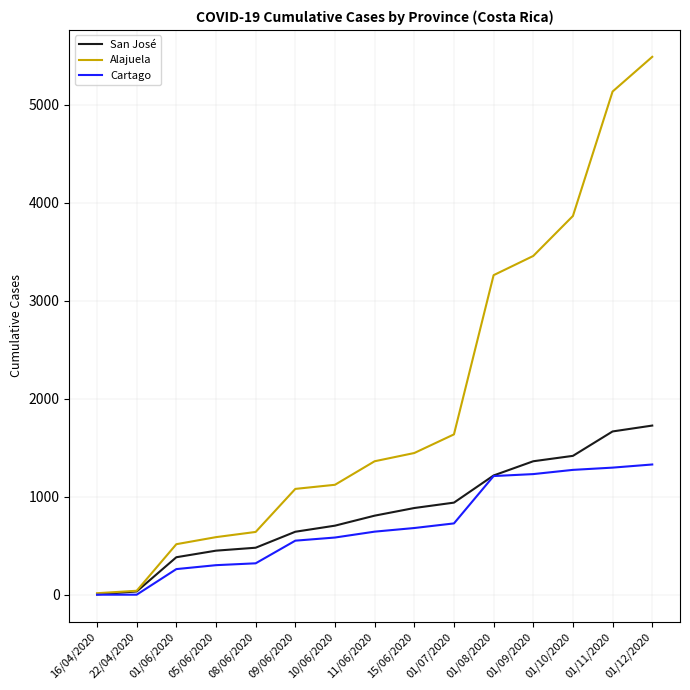

The San José series shows 451 at 05/06/2020. True or false?

True